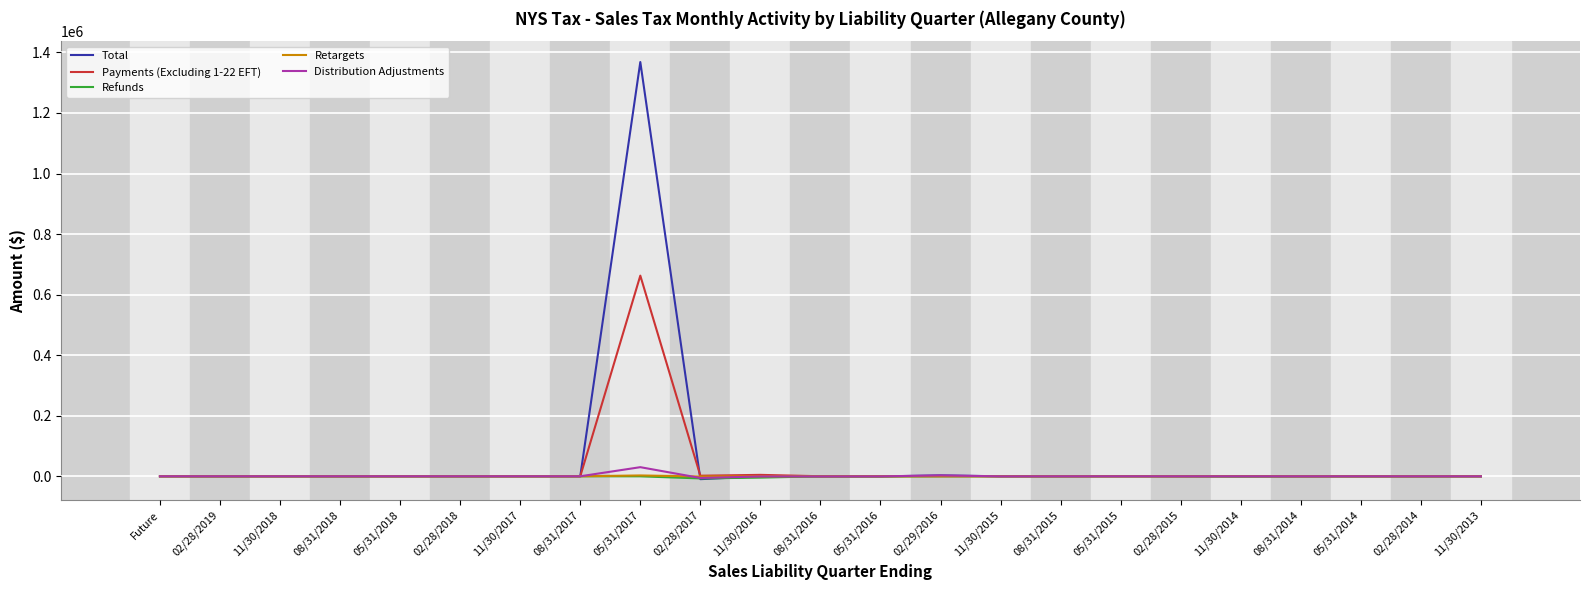

What is the highest value of the Total series?

1368256.7